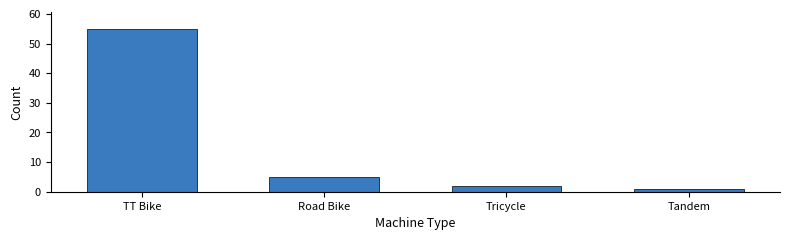

Reading right to left, list all the values displayed in this chart.

Tandem=1	Tricycle=2	Road Bike=5	TT Bike=55